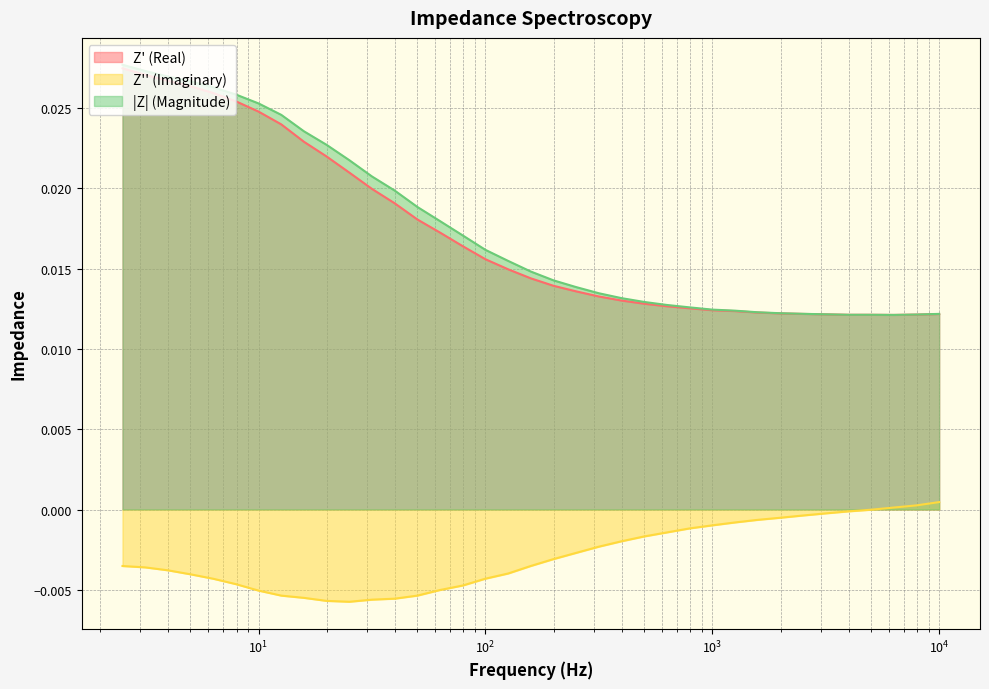

True or false: |Z| (Magnitude) has a value of 0.0 at 1995.262.

True